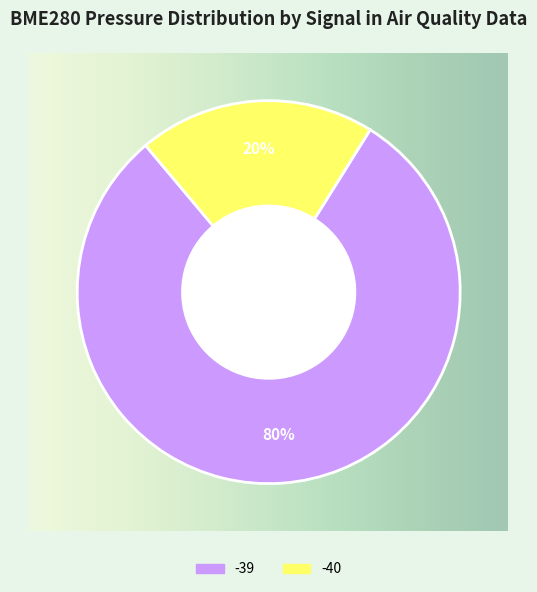

To the nearest percent, what is the difference between the largest and smallest slice percentages?

60%